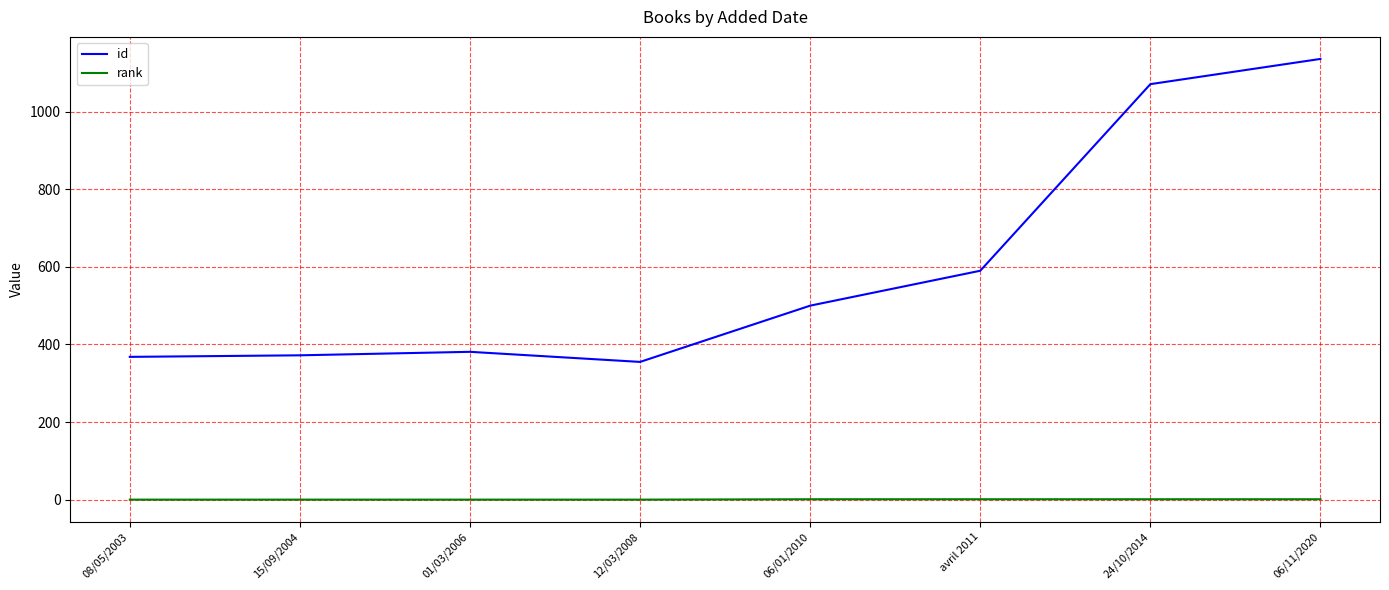

True or false: id and rank intersect in this chart.

False